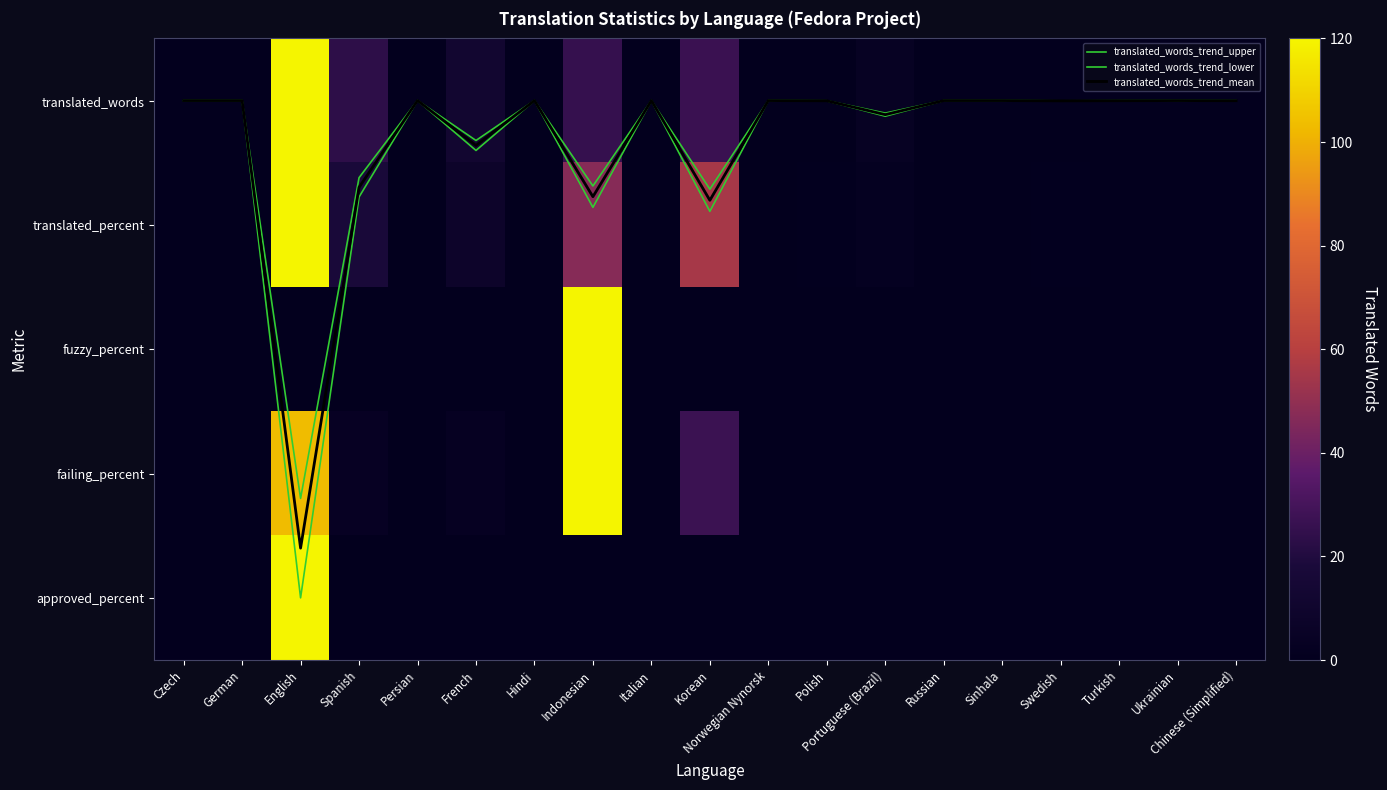

The value of translated_words_trend_upper at Swedish is 0.0. True or false?

True